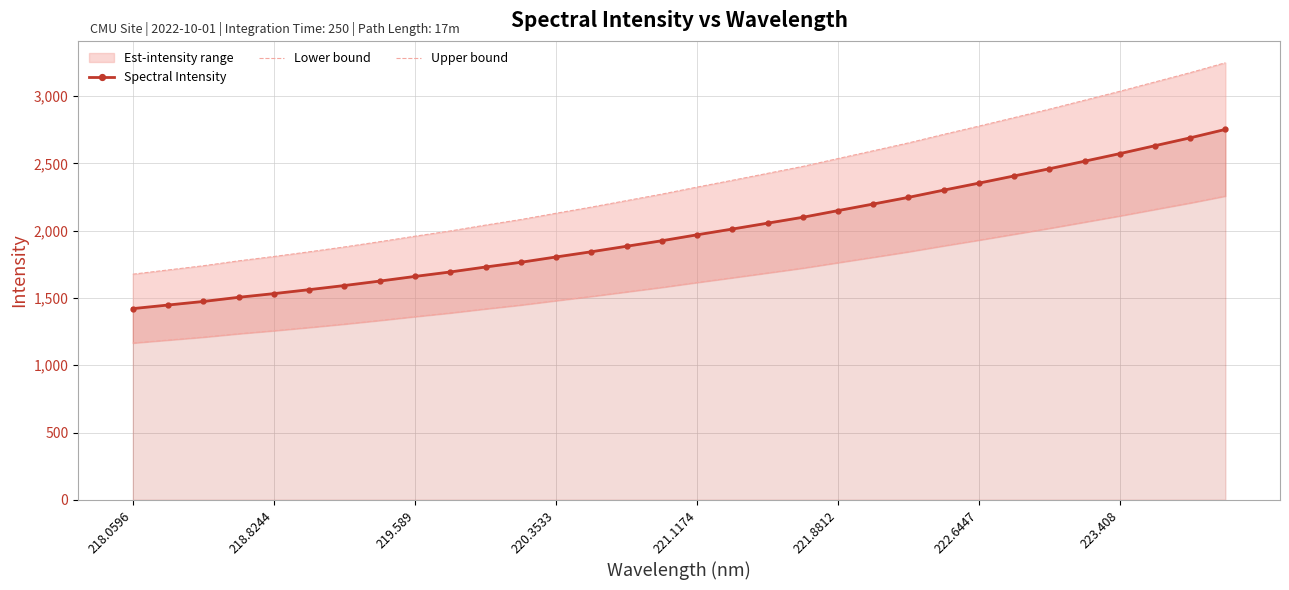

The value of Spectral Intensity at 218.0596 is 542.0. True or false?

False